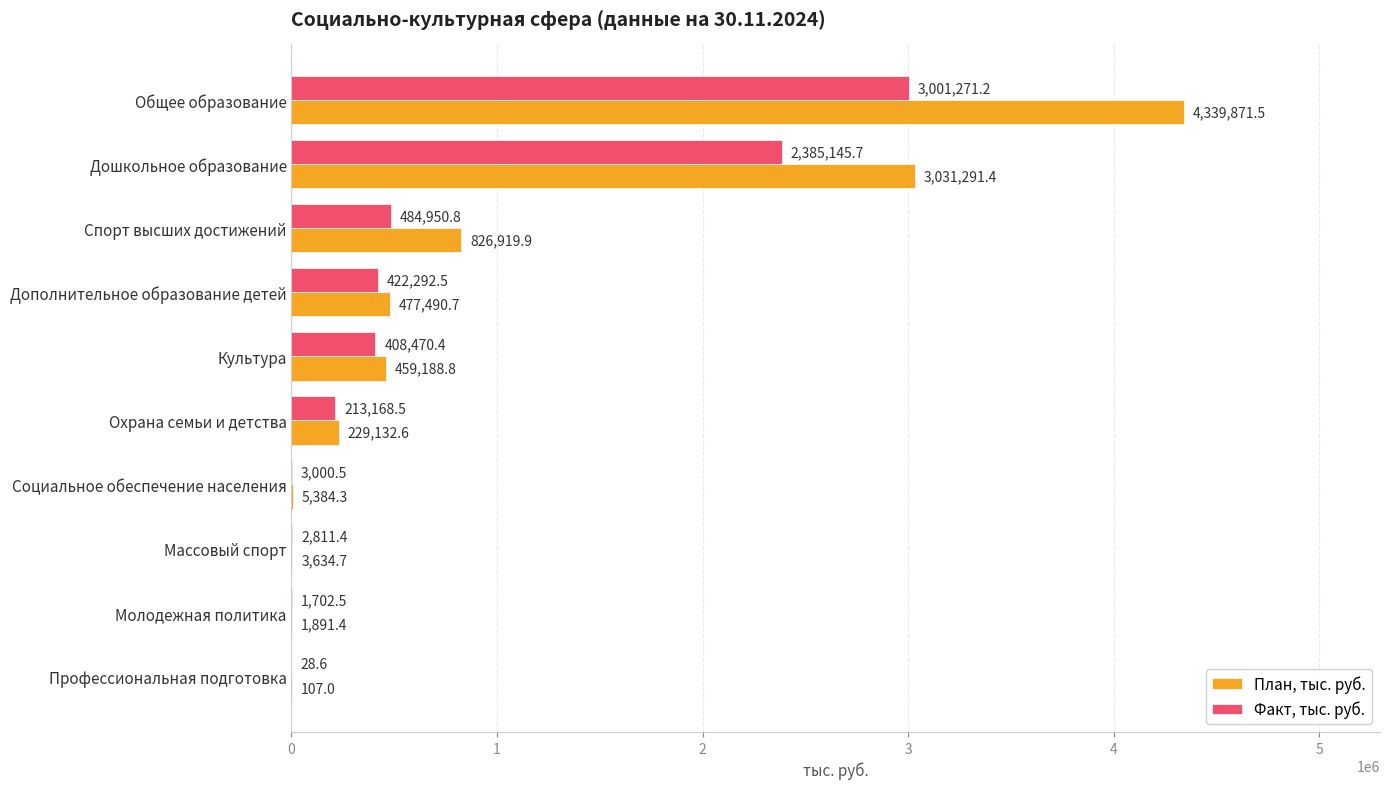

Is it true that План, тыс. руб. equals 4261460.8 at Дошкольное образование?

False